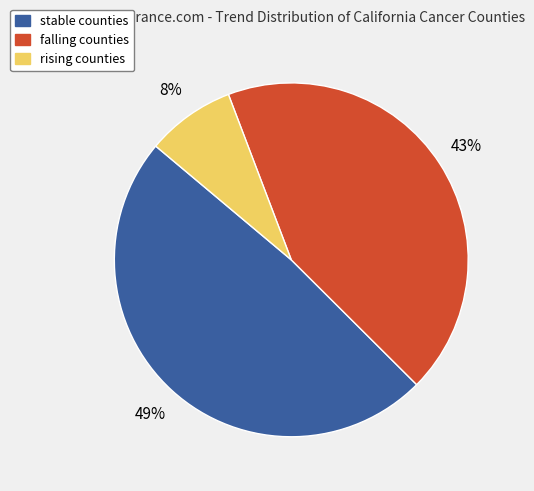

To the nearest percent, what is the average slice percentage?

33%